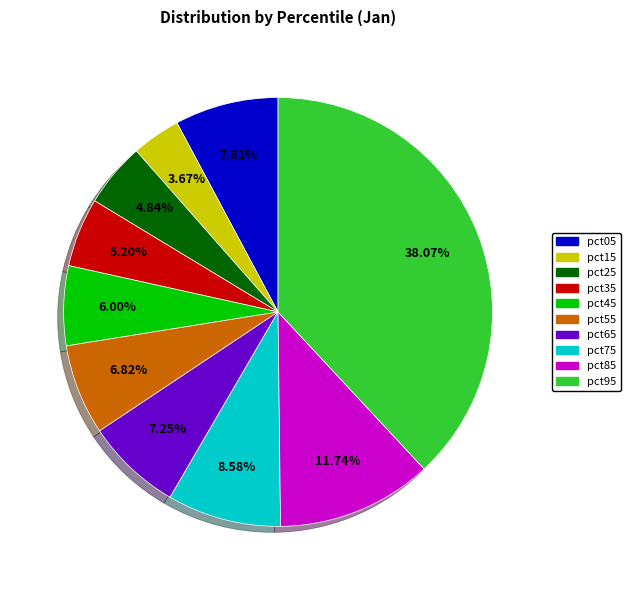

Is there a majority slice in this chart?

No